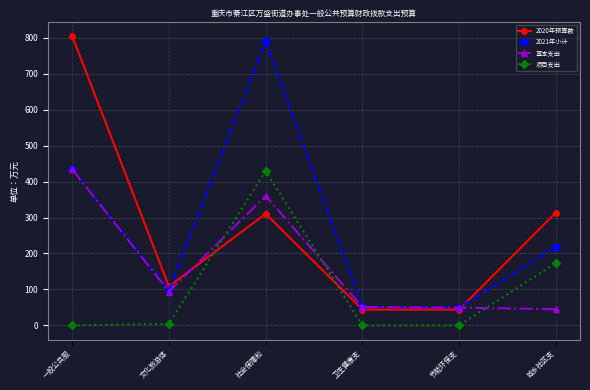

What is the lowest value of the 2021年小计 series?

49.3